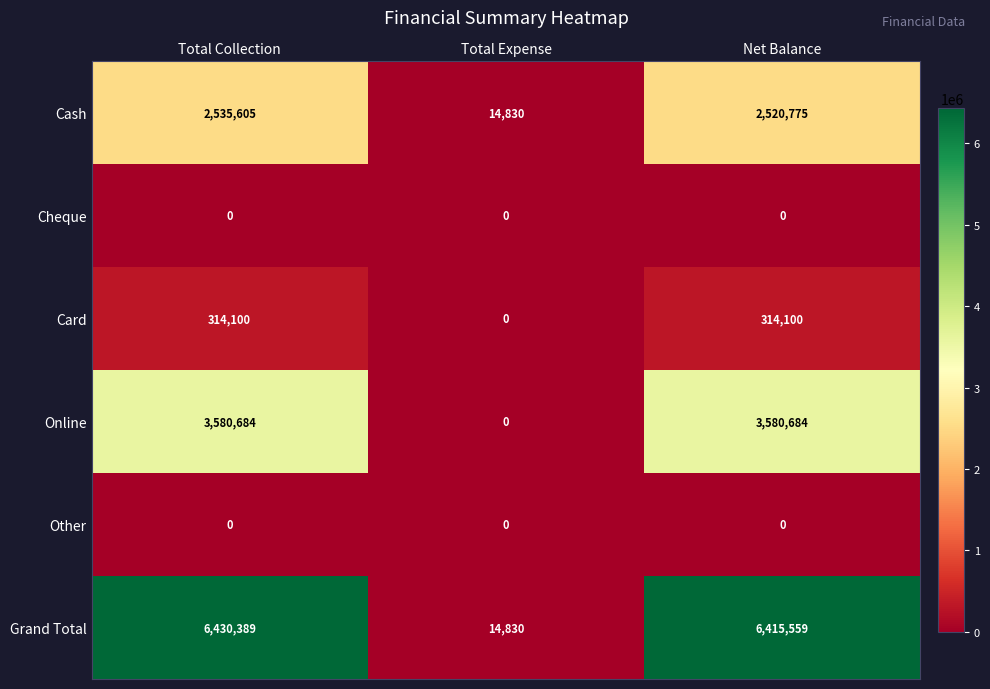

How many Online values are between 0 and 3580684?

3